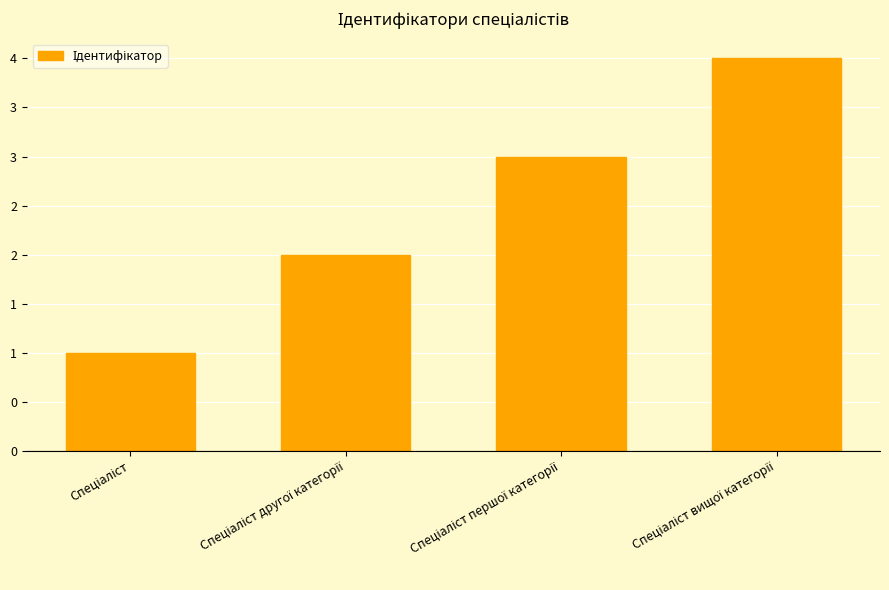

Does the chart contain any negative values?

No